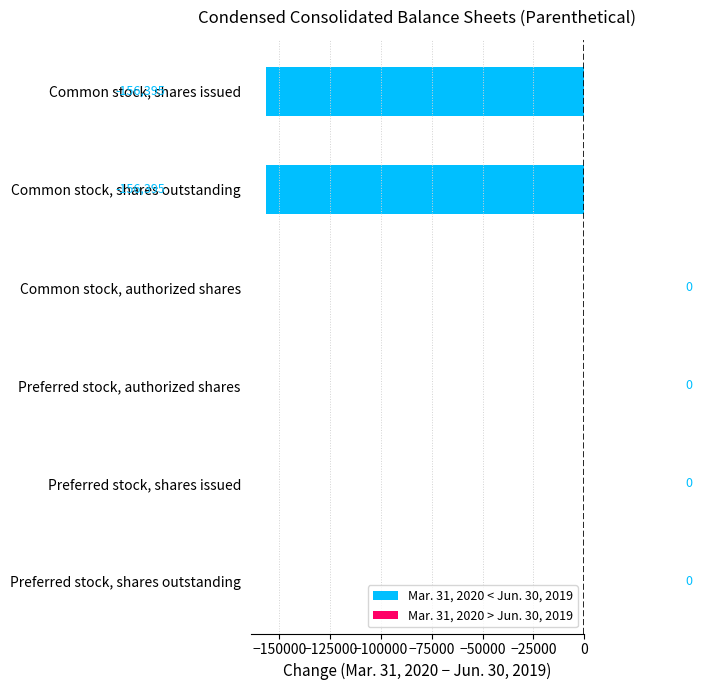

What is the approximate value at Common stock, shares issued?

-156395